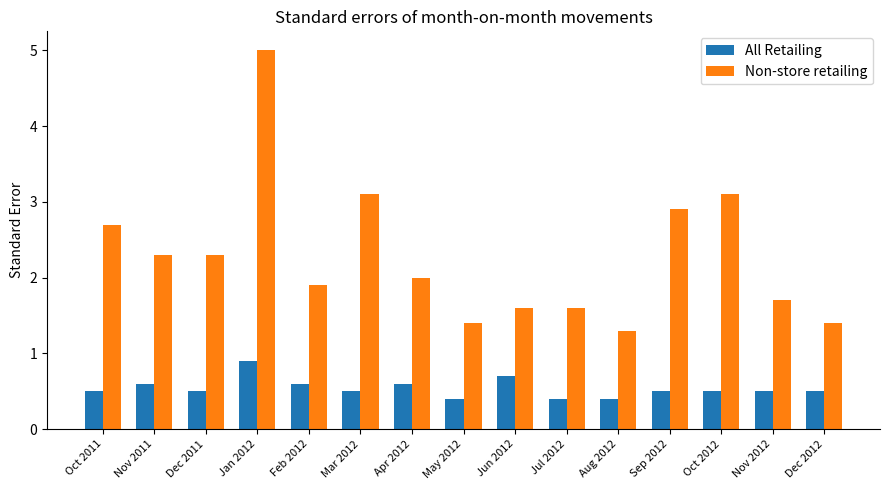

Reading right to left, list all the values displayed in this chart.

All Retailing: 0.5	0.5	0.5	0.5	0.4	0.4	0.7	0.4	0.6	0.5	0.6	0.9	0.5	0.6	0.5
Non-store retailing: 1.4	1.7	3.1	2.9	1.3	1.6	1.6	1.4	2.0	3.1	1.9	5.0	2.3	2.3	2.7